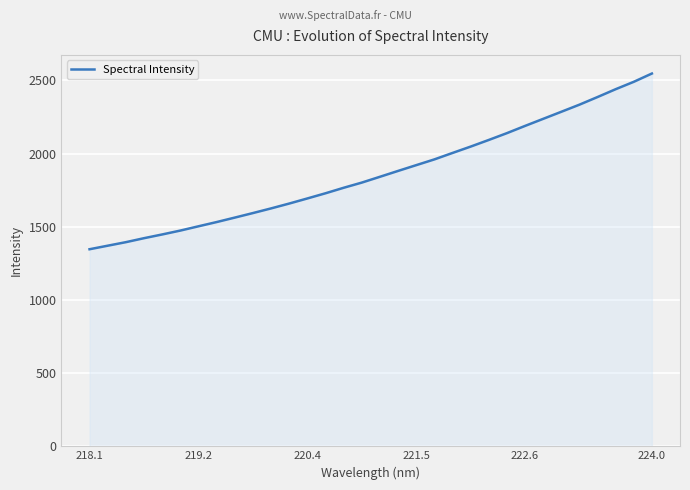

What is the greatest value displayed?

2546.5